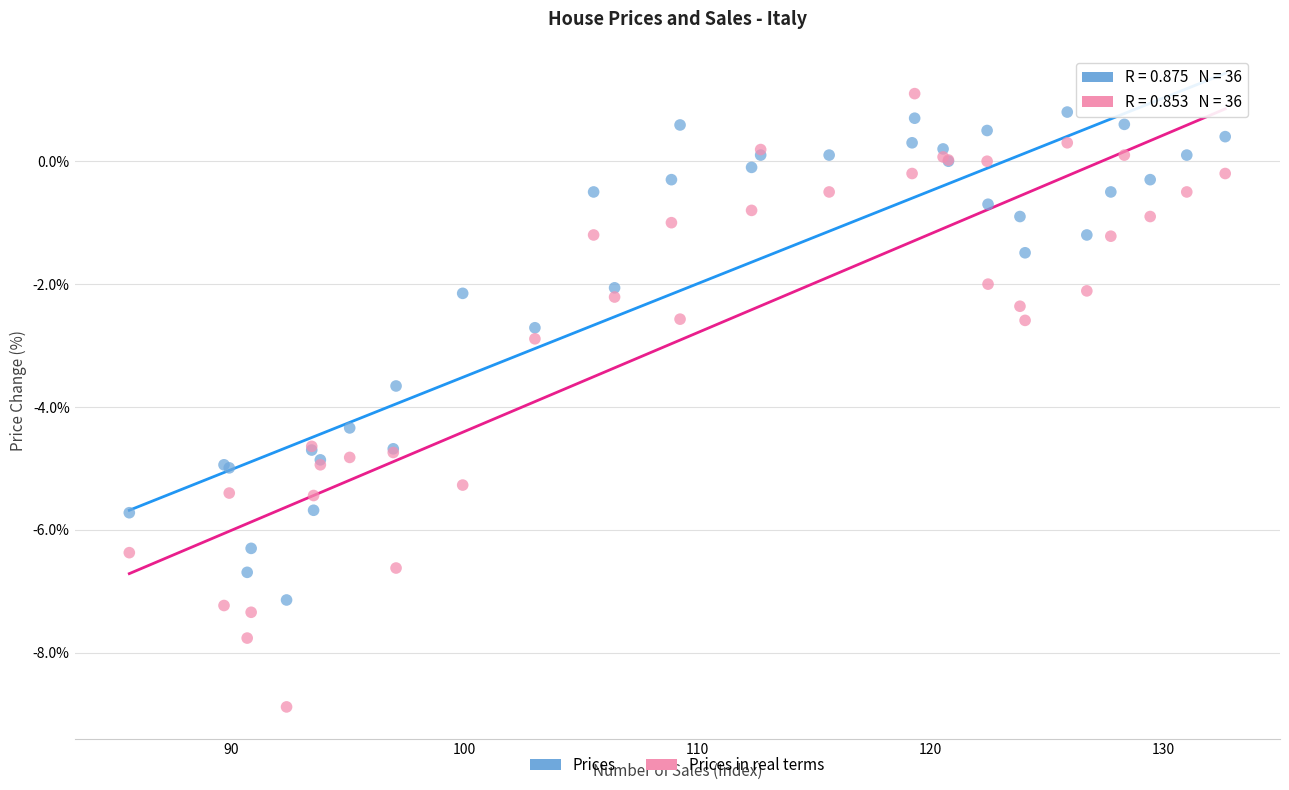

Which series has the widest spread of Y values?

Prices in real terms